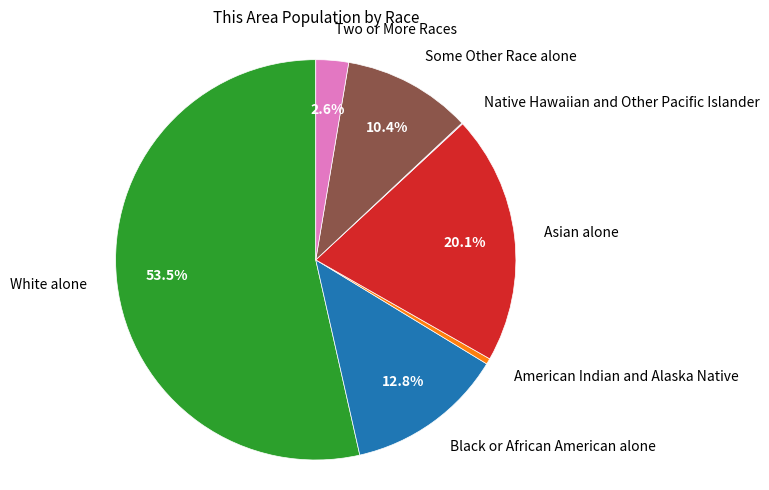

To the nearest percent, what is the average slice percentage?

14%